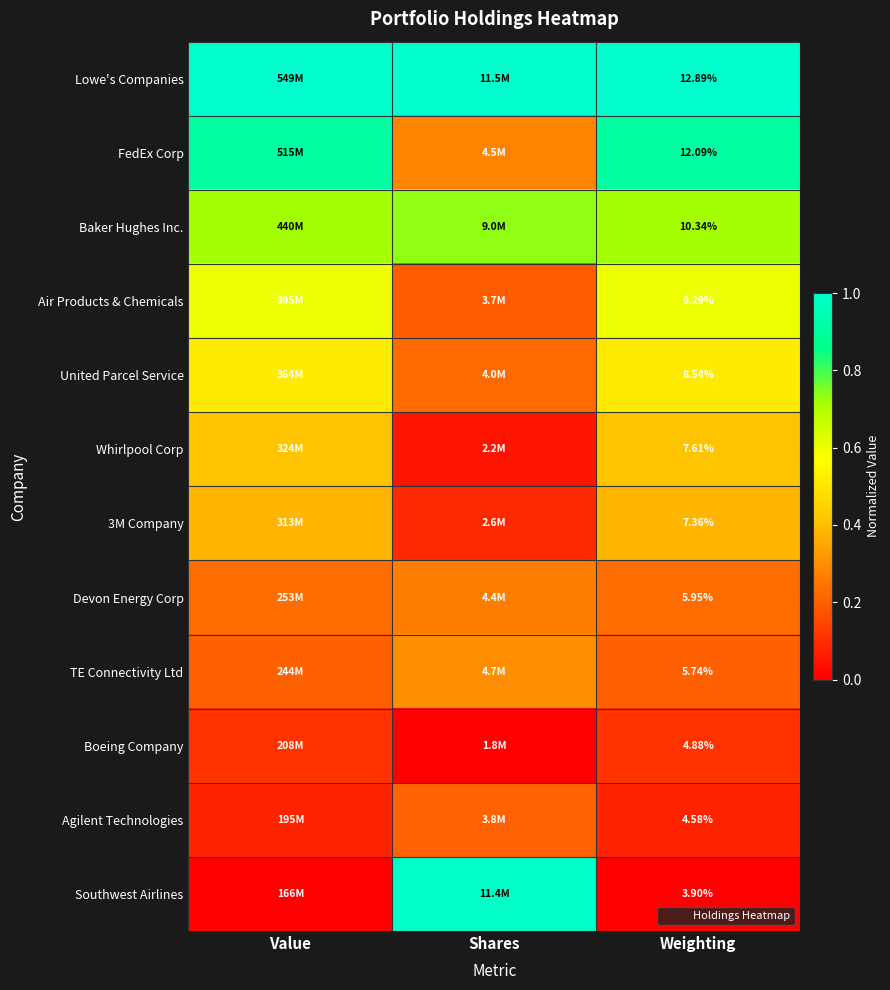

Rank the series by their maximum value, from highest to lowest.

Lowe's Companies, Southwest Airlines, FedEx Corp, Baker Hughes Inc., Air Products & Chemicals, United Parcel Service, Whirlpool Corp, 3M Company, TE Connectivity Ltd, Devon Energy Corp, Agilent Technologies, Boeing Company